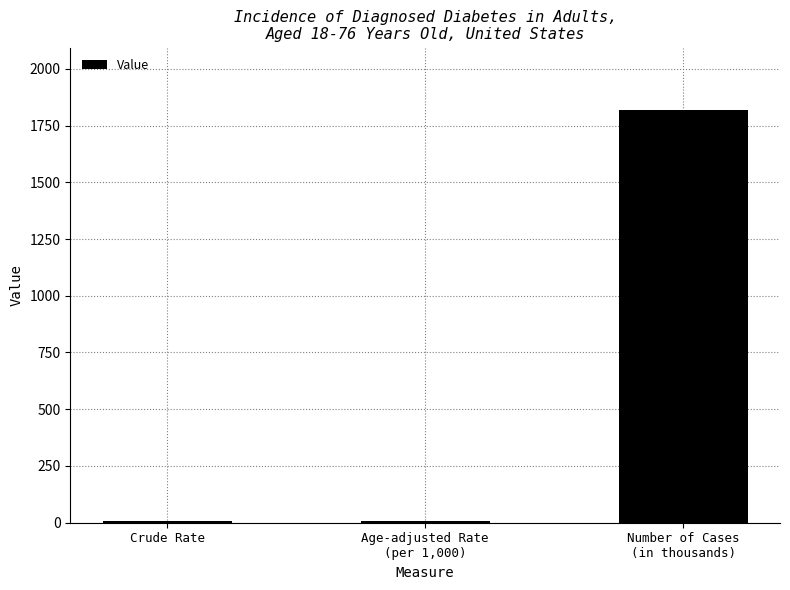

What is the maximum value shown in the chart?

1819.8